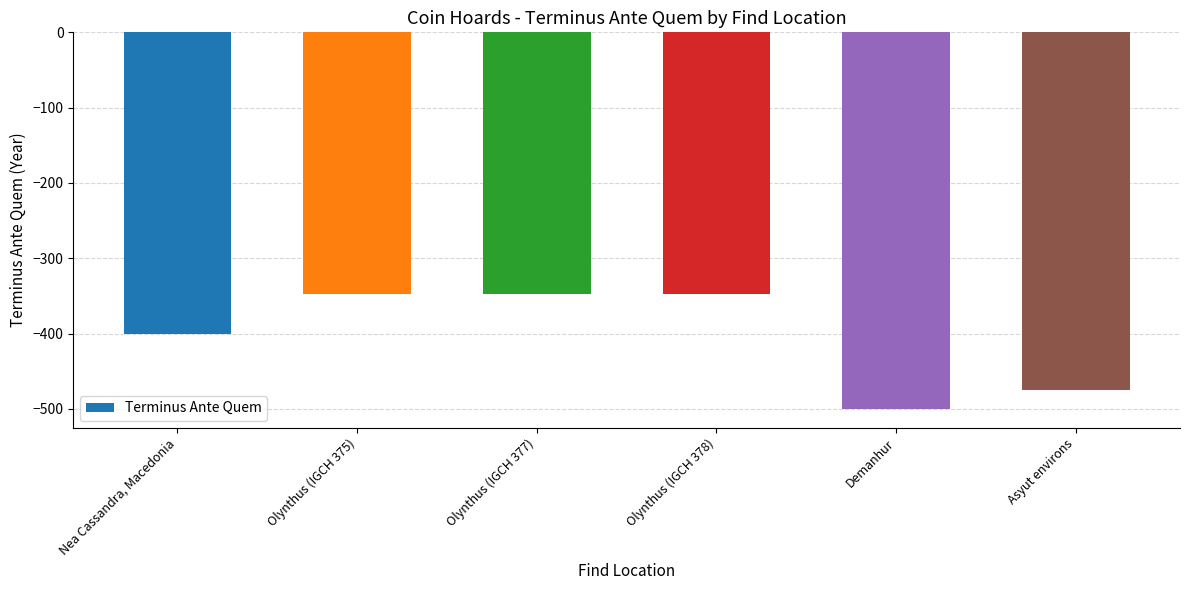

Reading right to left, what are all the values shown in this chart?

Asyut environs=-475	Demanhur=-500	Olynthus (IGCH 378)=-348	Olynthus (IGCH 377)=-348	Olynthus (IGCH 375)=-348	Nea Cassandra, Macedonia=-400